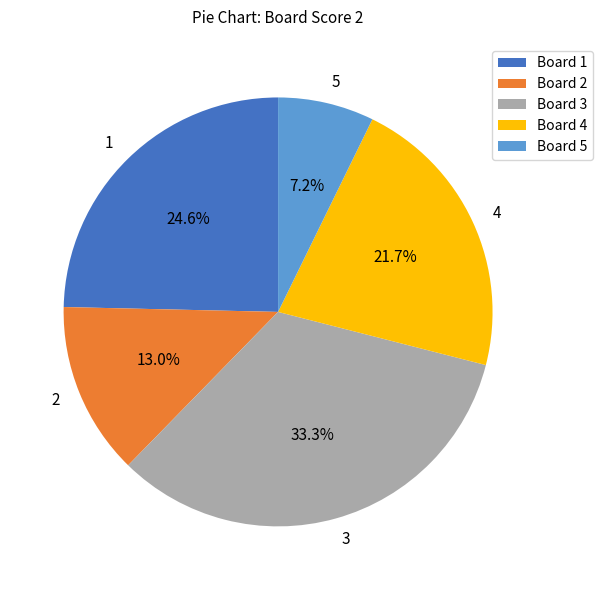

Is it true that 1 is 13% of the pie?

False